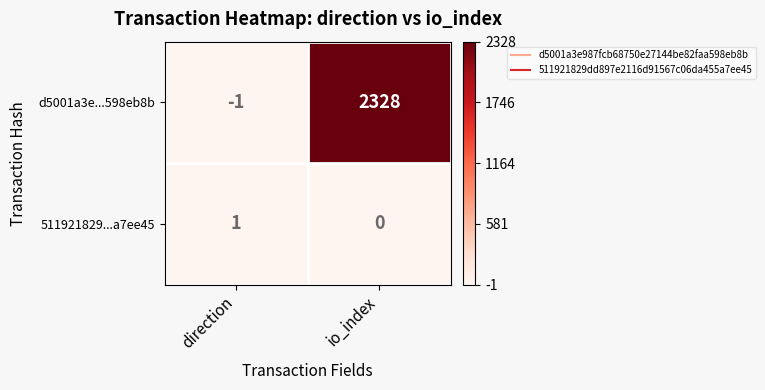

Which series has the largest total across all categories?

d5001a3e...598eb8b